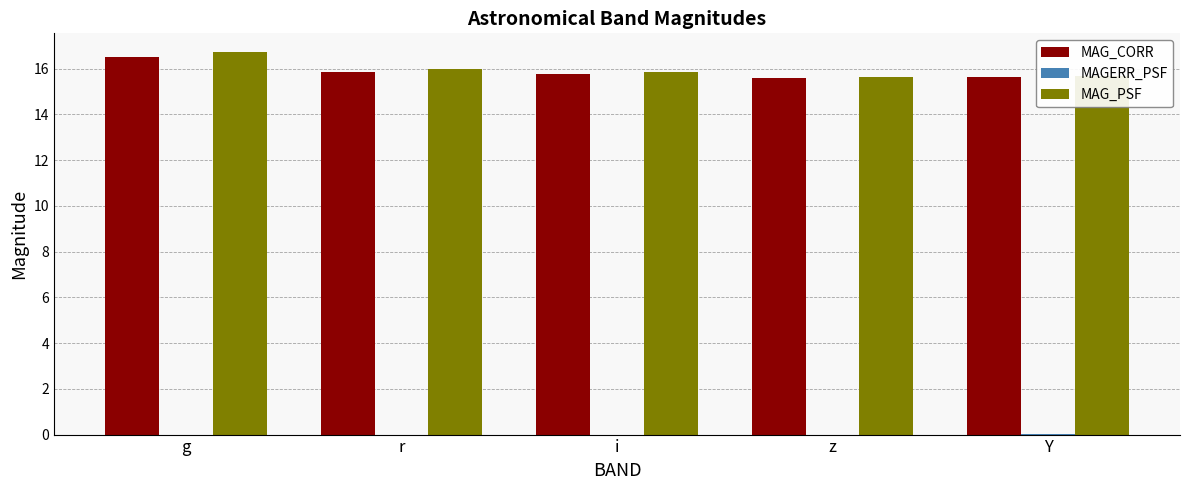

What is the highest value of the MAG_PSF series?

16.7